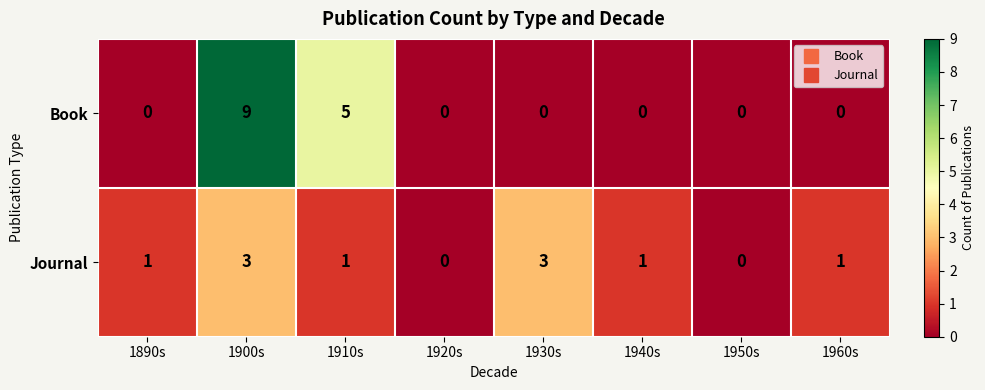

Which series has the largest total across all categories?

Book